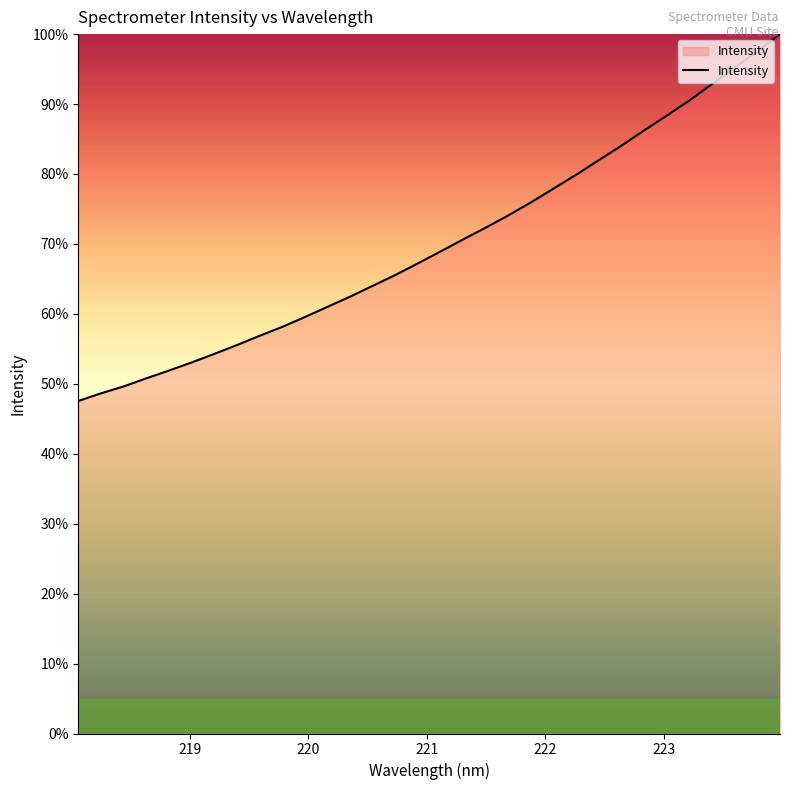

What is the smallest value displayed?

47.5